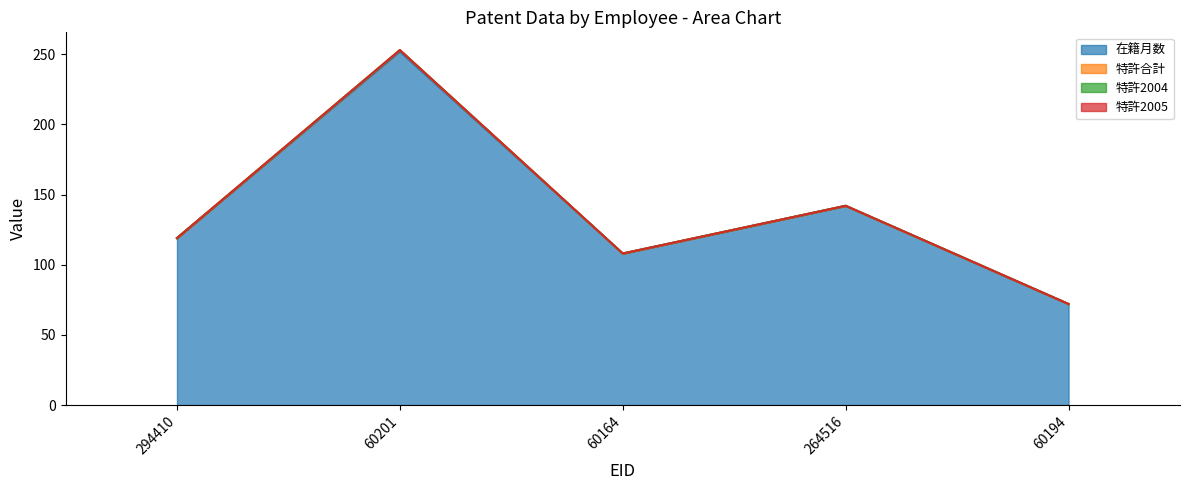

What is the difference between the second highest and minimum values in the 在籍月数 series?

70